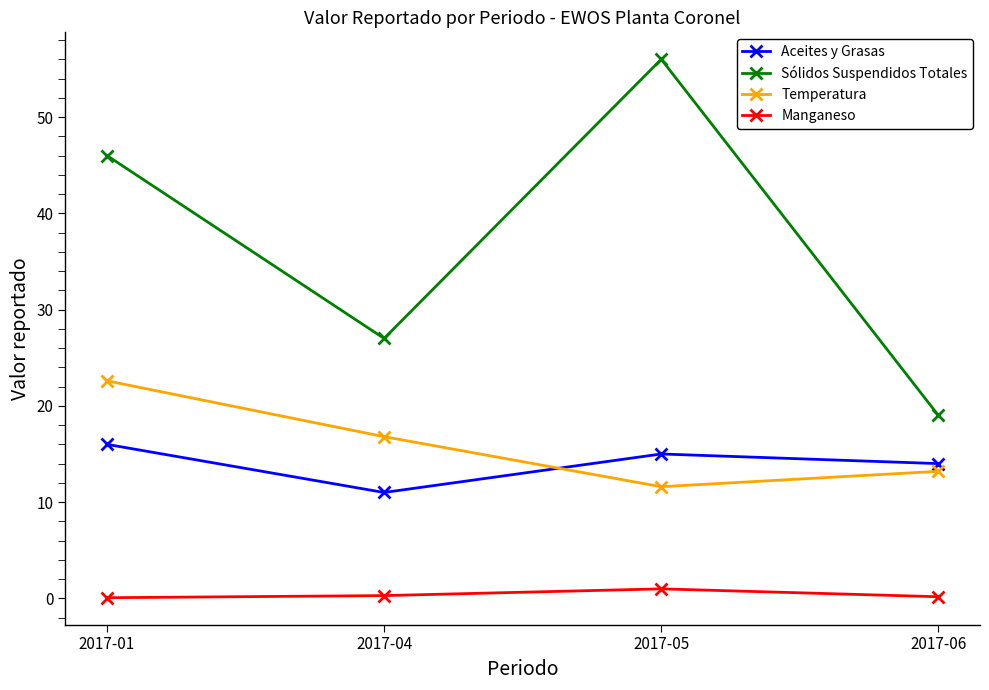

What is the difference between the second highest and second lowest values in the Manganeso series?

0.1